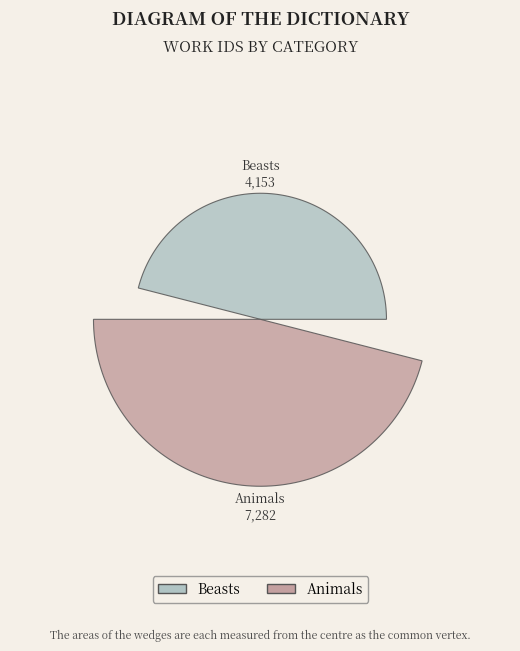

To the nearest percent, what portion does Animals represent?

64%